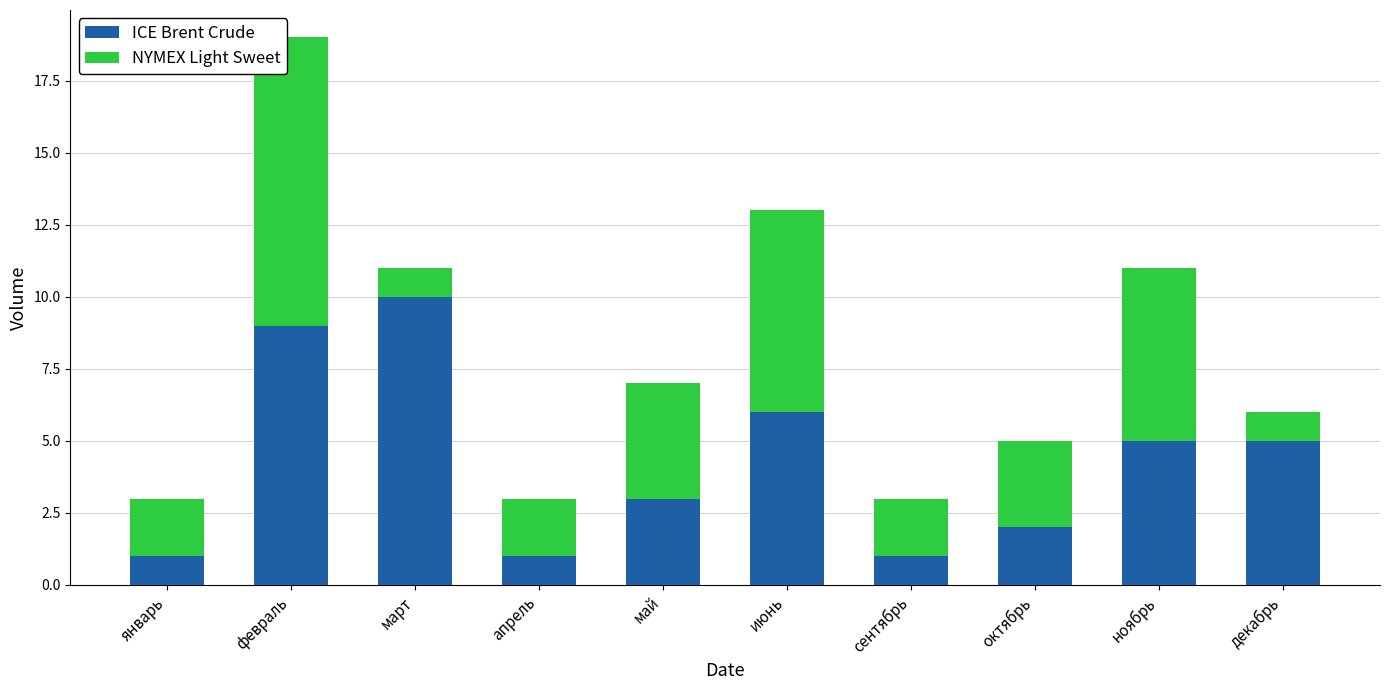

At which category is the sum across all series the highest?

февраль